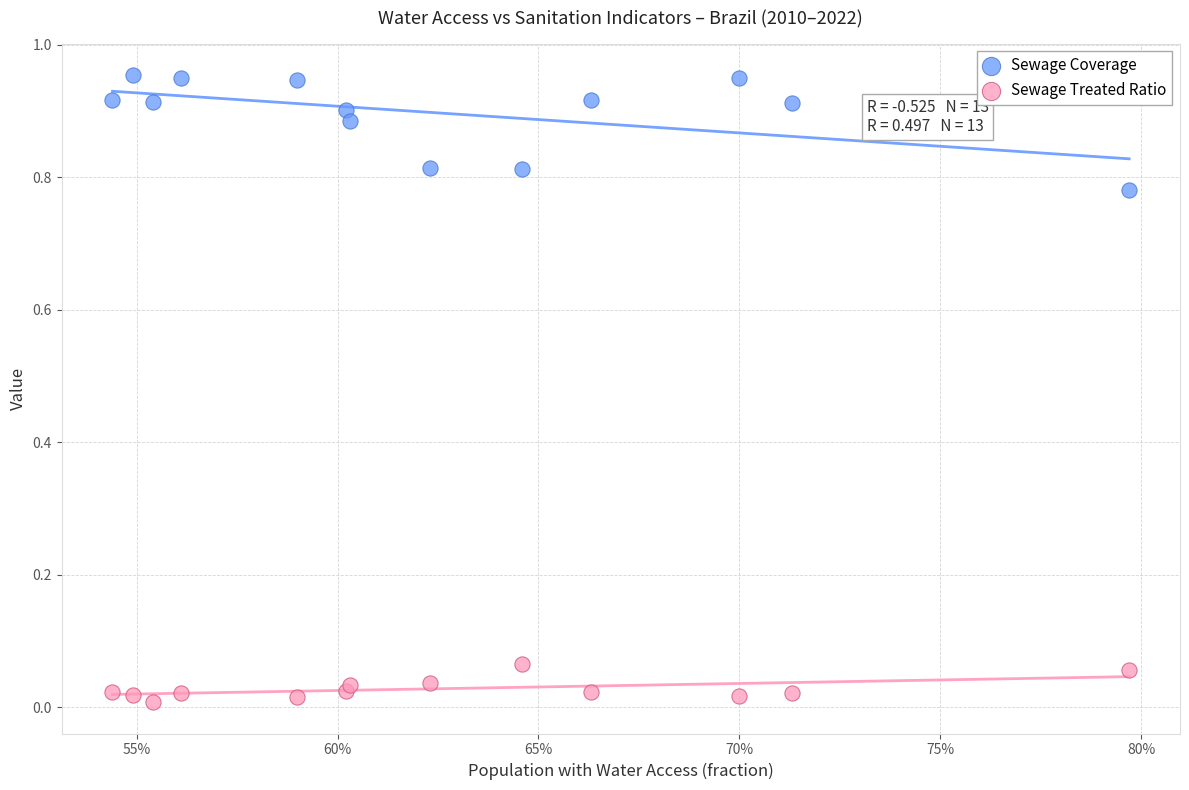

What are all the series names shown in the legend?

Sewage Coverage, Sewage Treated Ratio